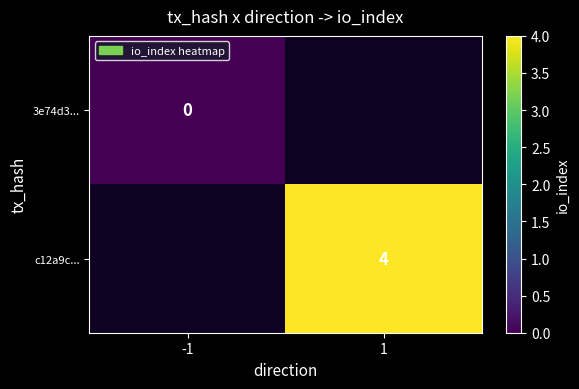

How many distinct data groups are displayed?

2